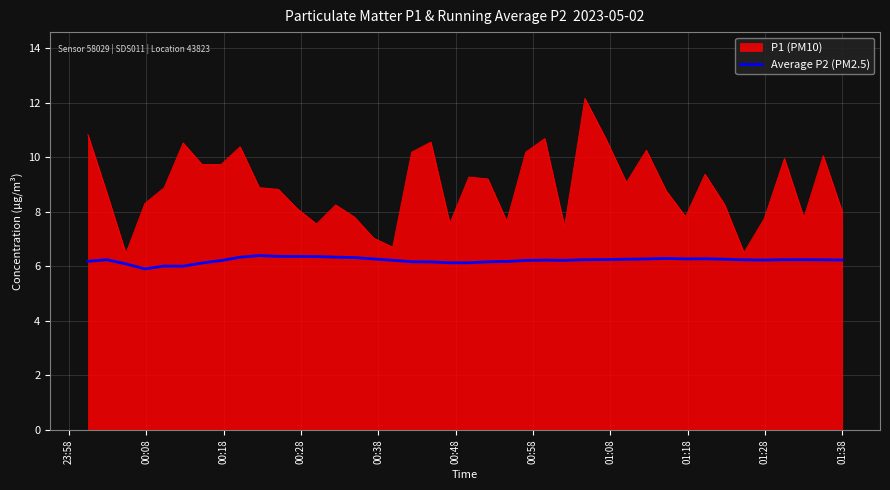

List the series in order of their overall mean, highest first.

P1 (PM10), Average P2 (PM2.5)